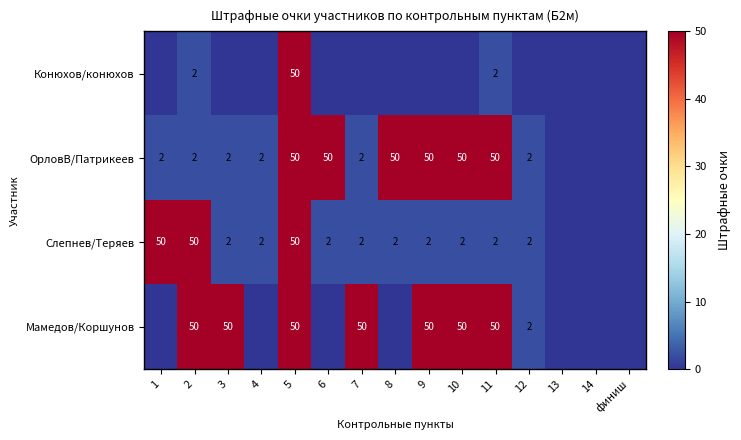

How many data points in Мамедов/Коршунов are above 2?

7